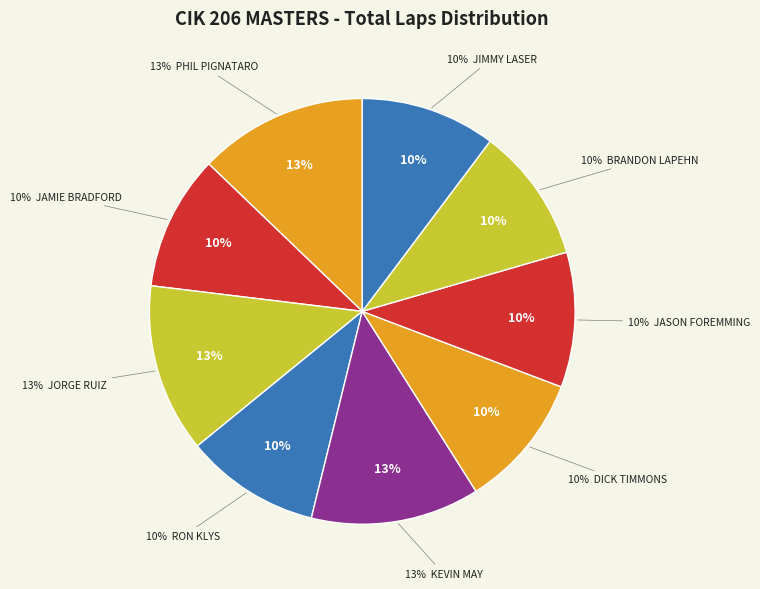

Is the sum of RON KLYS and JASON FOREMMING greater than half?

No